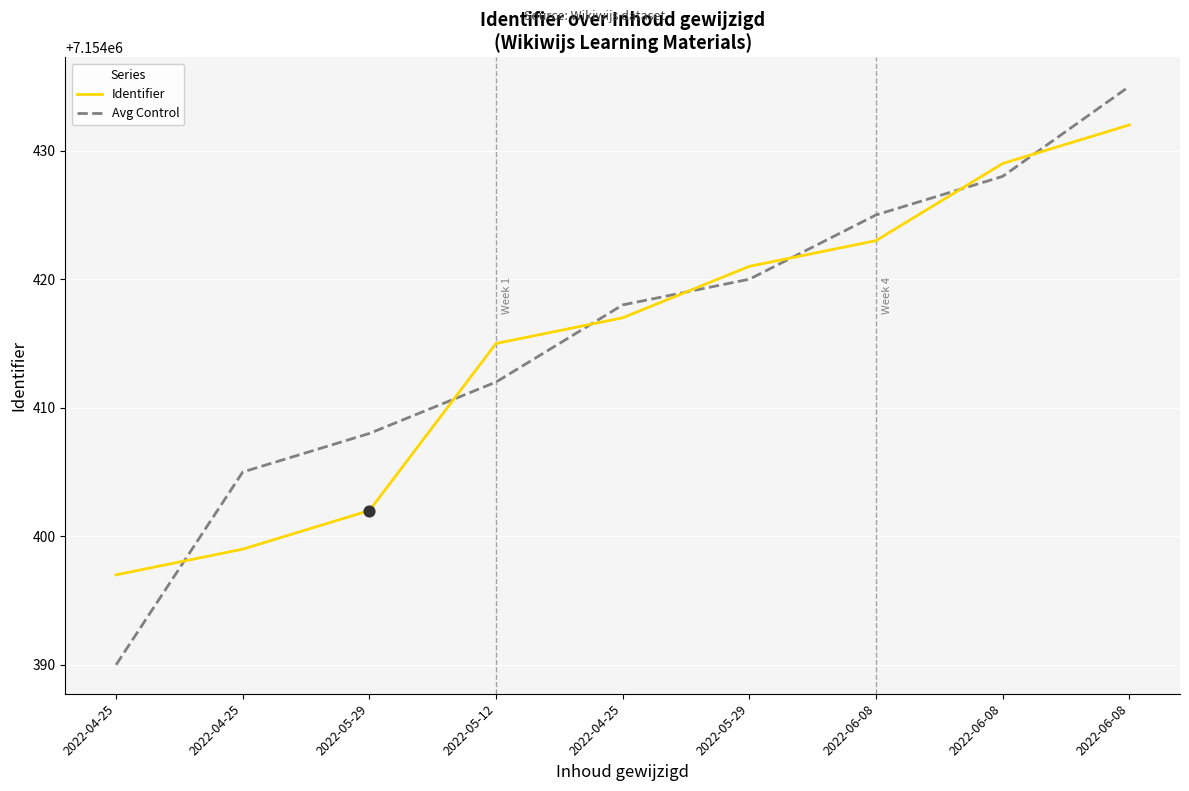

What are all the series names shown in the legend?

Identifier, Avg Control